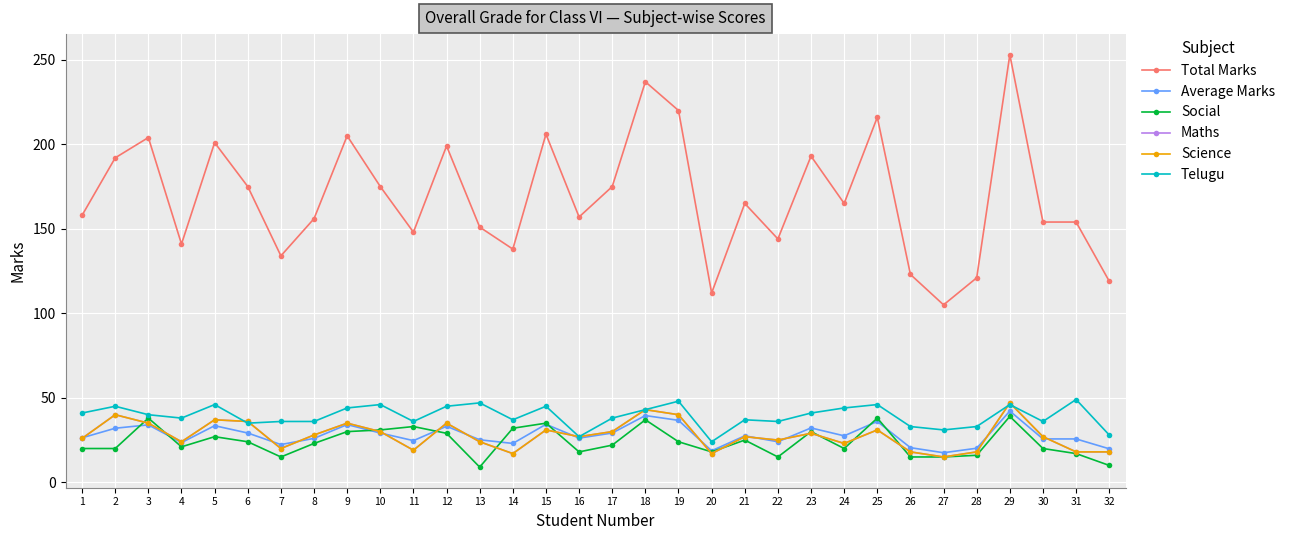

Is this an area chart (filled region under the line)?

No